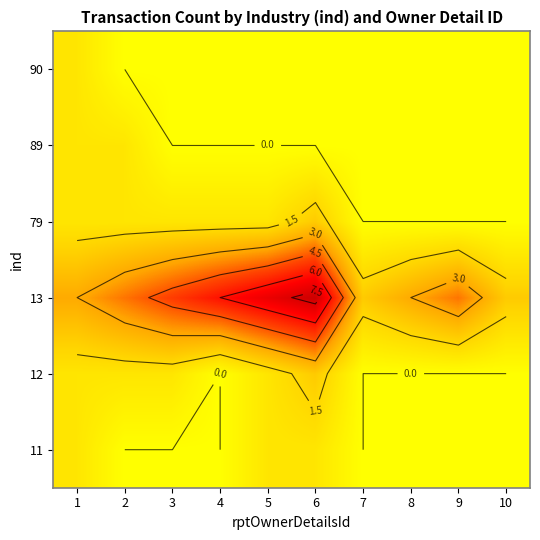

What is the difference between the highest and lowest values at 5?

7